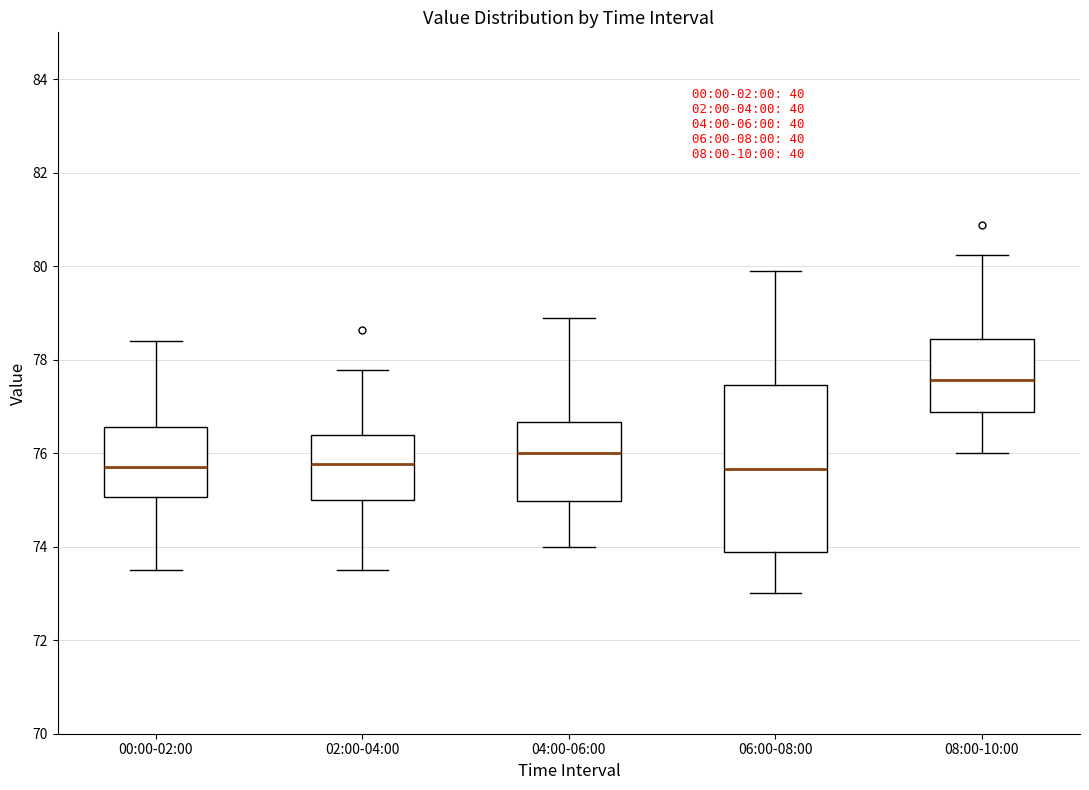

Reading left to right, read every box against the y-axis: the position of its median line, the range the box covers, and the ends of its whiskers. The values are not printed on the chart, so give them approximately, as read against the axis.

00:00-02:00: median 75.8, box 75.0 to 76.6, whiskers 73.6 to 78.4
02:00-04:00: median 75.8, box 75.0 to 76.4, whiskers 73.6 to 77.8
04:00-06:00: median 76.0, box 75.0 to 76.6, whiskers 74.0 to 78.8
06:00-08:00: median 75.6, box 73.8 to 77.4, whiskers 73.0 to 79.8
08:00-10:00: median 77.6, box 76.8 to 78.4, whiskers 76.0 to 80.2